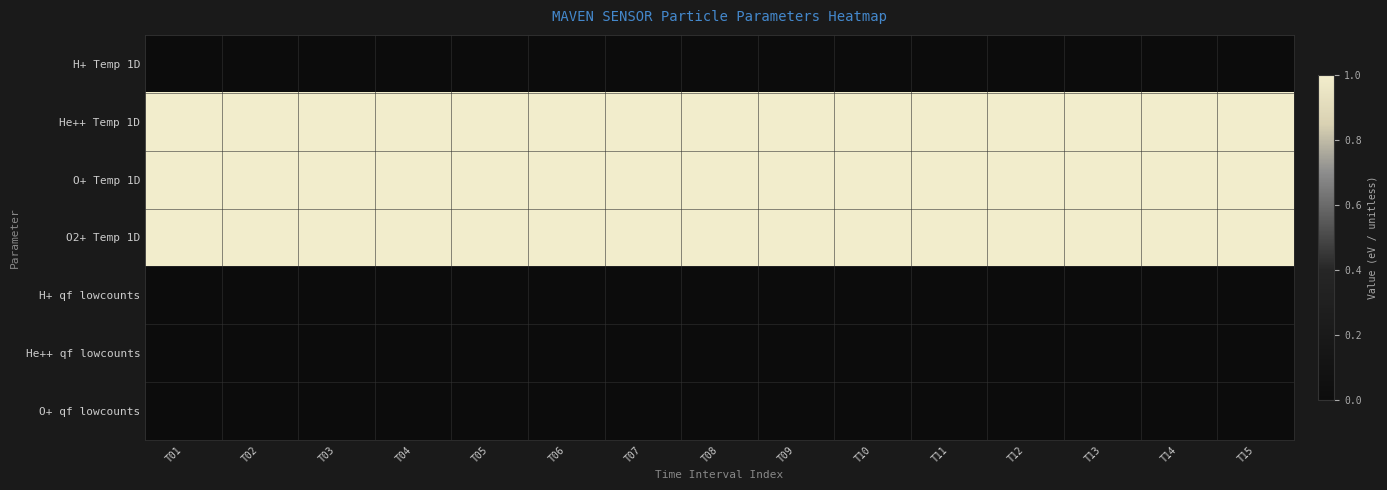

How many series are shown in this chart?

7